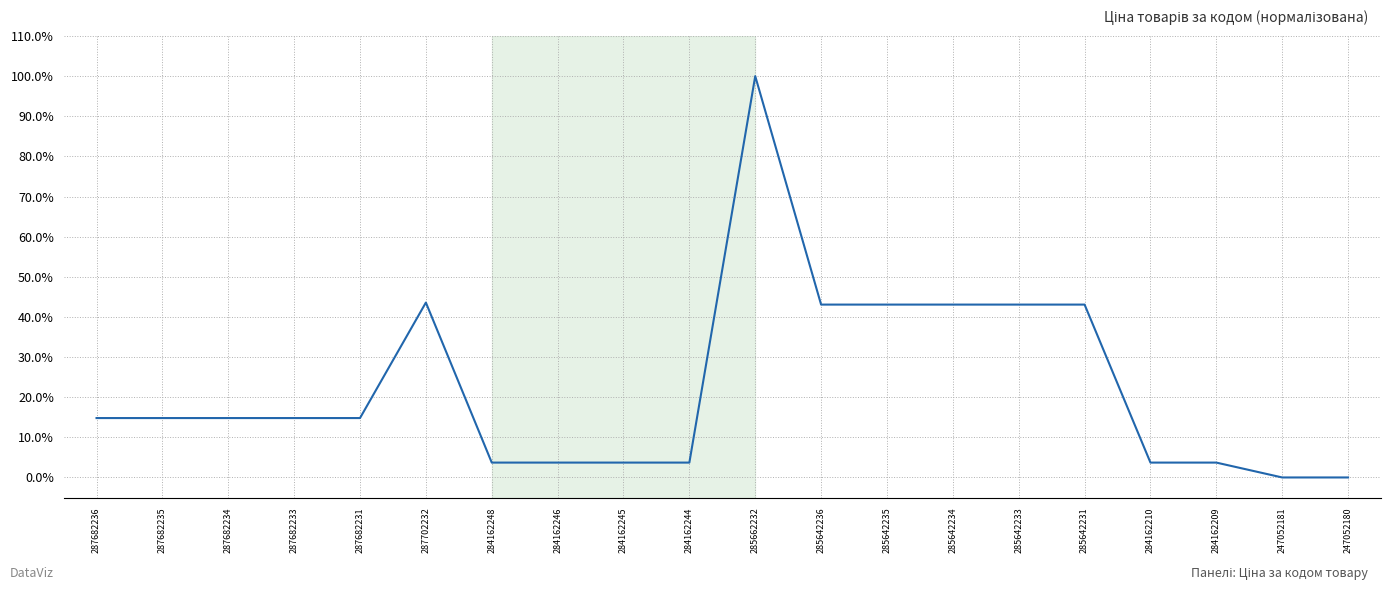

What value does the data have at 285642235?

43.1